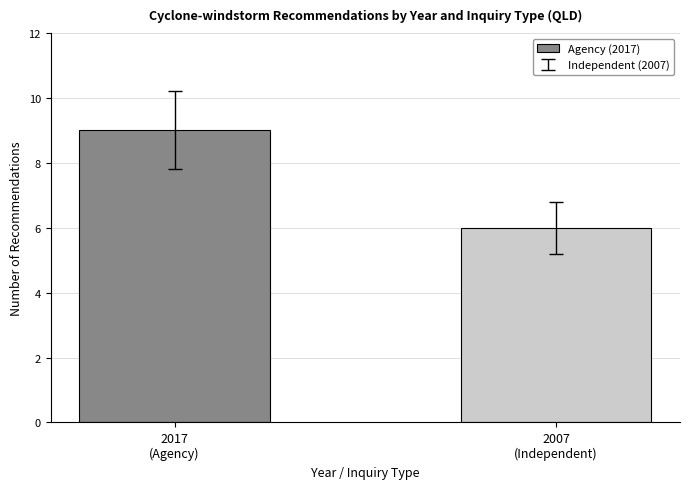

What is the change in value from 2017
(Agency) to 2007
(Independent)?

-3